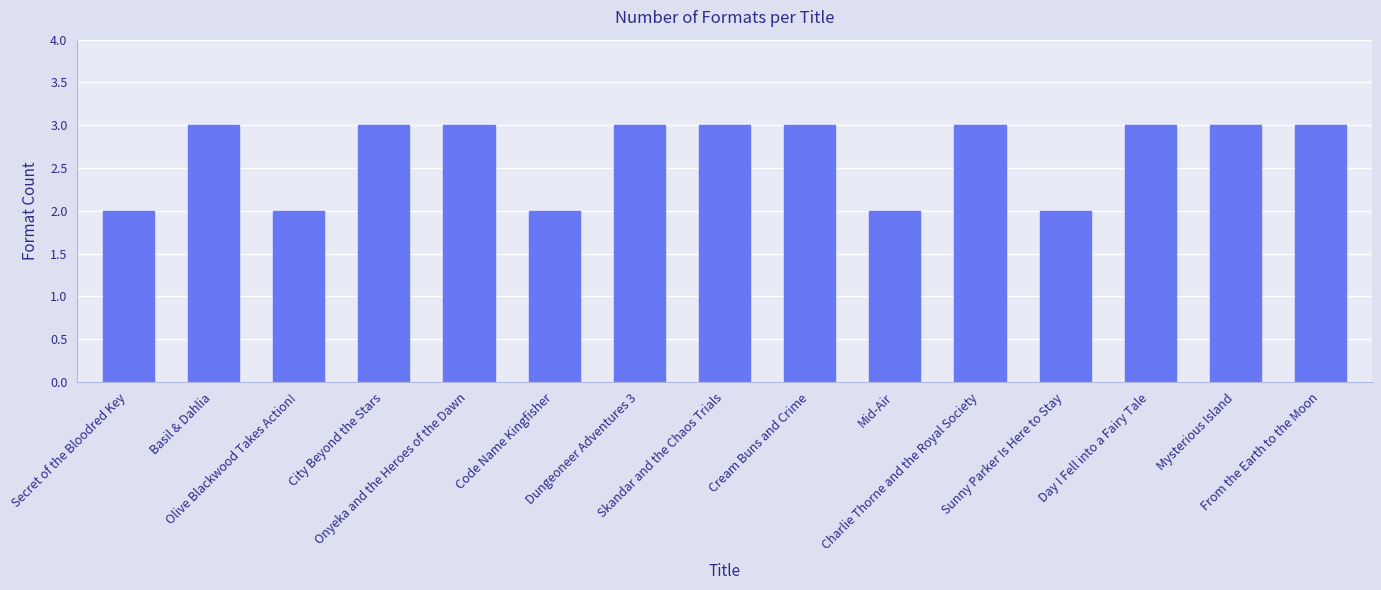

What position from the right is From the Earth to the Moon?

1